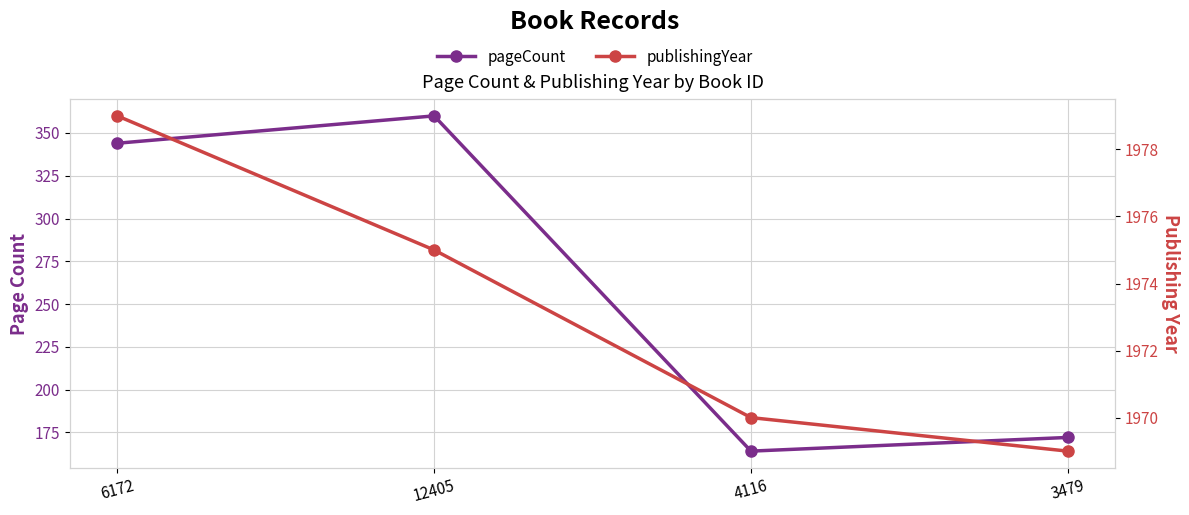

Is the value of publishingYear at 12405 greater than the value of pageCount at 6172?

Yes